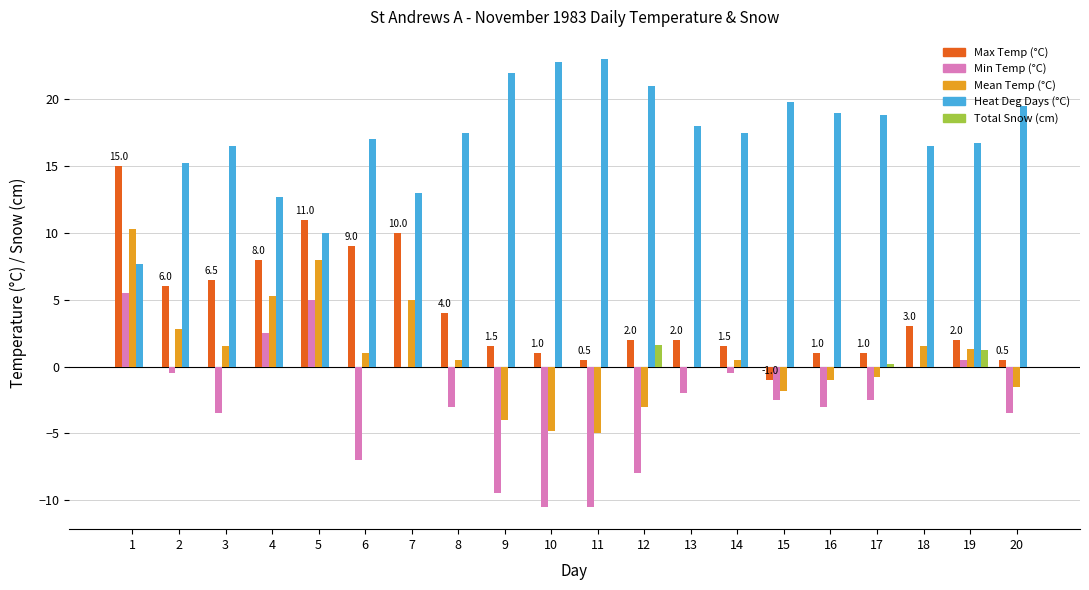

Between 10 and 20, which series saw the biggest shift?

Min Temp (°C)